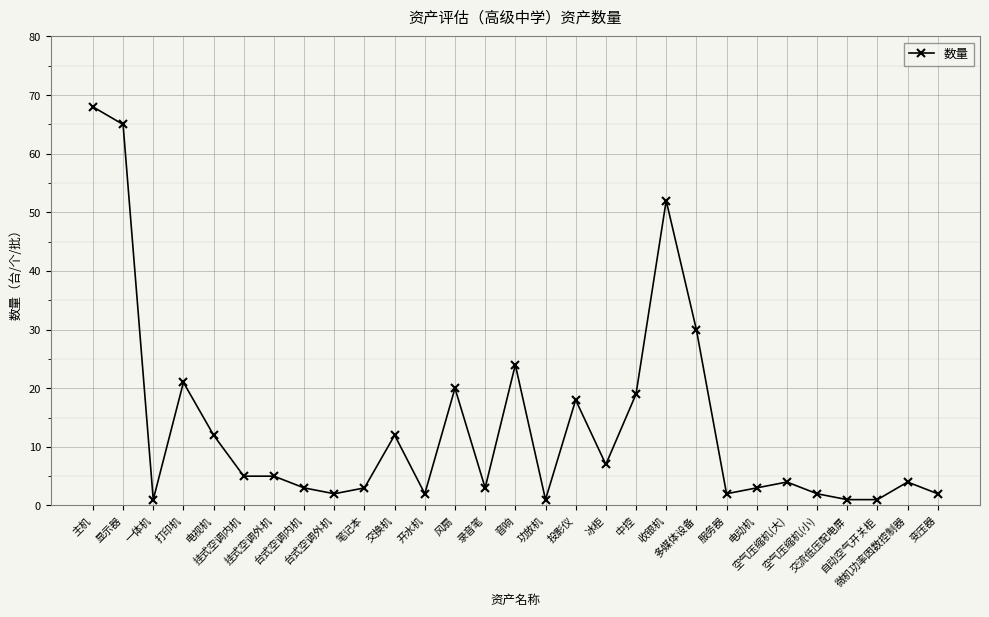

Reading left to right, transcribe all the data shown in this chart.

主机=68	显示器=65	一体机=1	打印机=21	电视机=12	挂式空调内机=5	挂式空调外机=5	台式空调内机=3	台式空调外机=2	笔记本=3	交换机=12	开水机=2	风扇=20	录音笔=3	音响=24	功放机=1	投影仪=18	冰柜=7	中控=19	收银机=52	多媒体设备=30	服务器=2	电动机=3	空气压缩机(大)=4	空气压缩机(小)=2	交流低压配电屏=1	自动空气开关柜=1	微机功率因数控制器=4	变压器=2